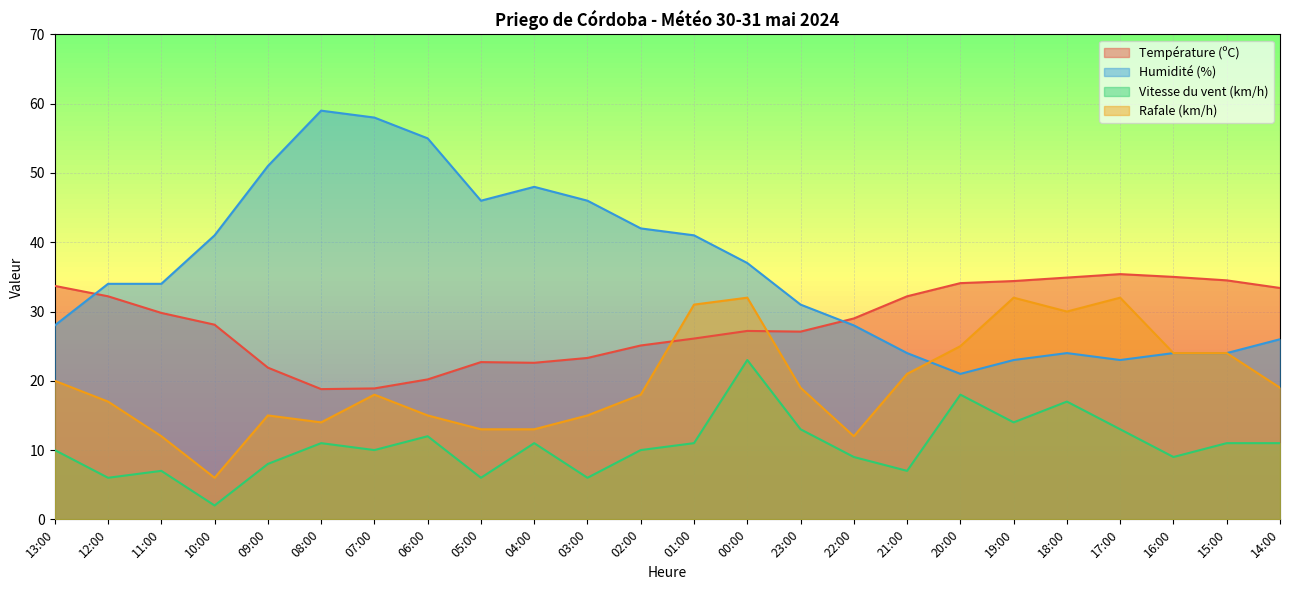

Where is the first local maximum for Température (ºC)?

05:00